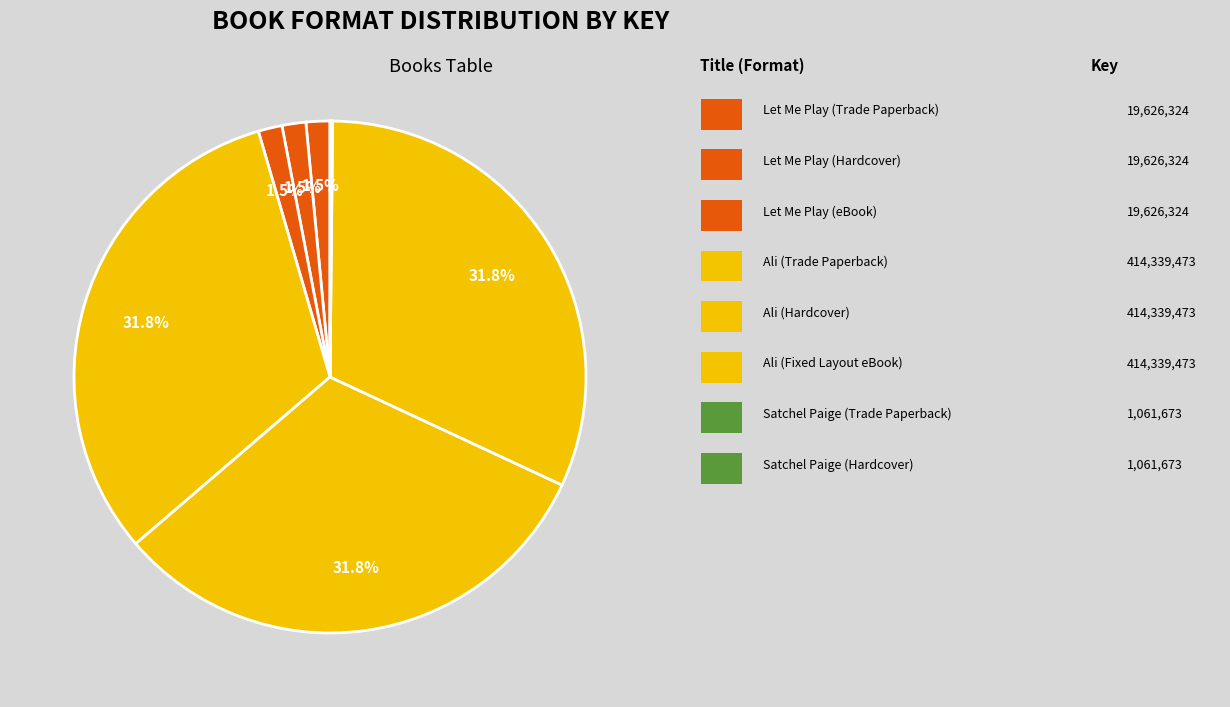

Which slice is the smallest?

Satchel Paige (Trade Paperback)